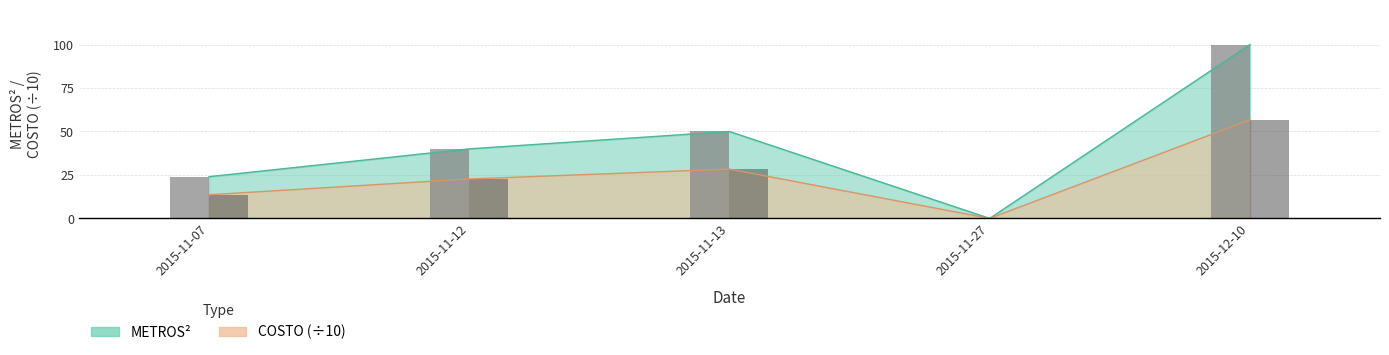

At which label is METROS² closest to 50?

2015-11-13